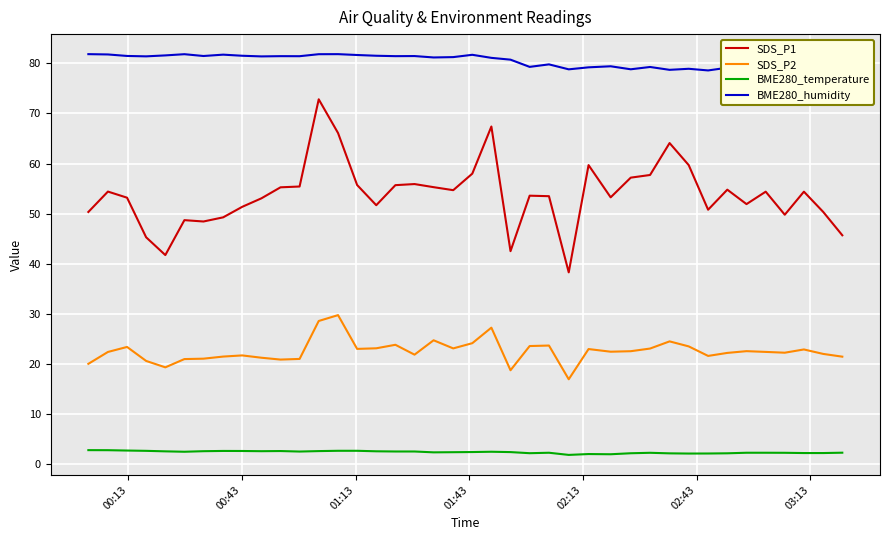

True or false: BME280_temperature and SDS_P1 intersect in this chart.

False